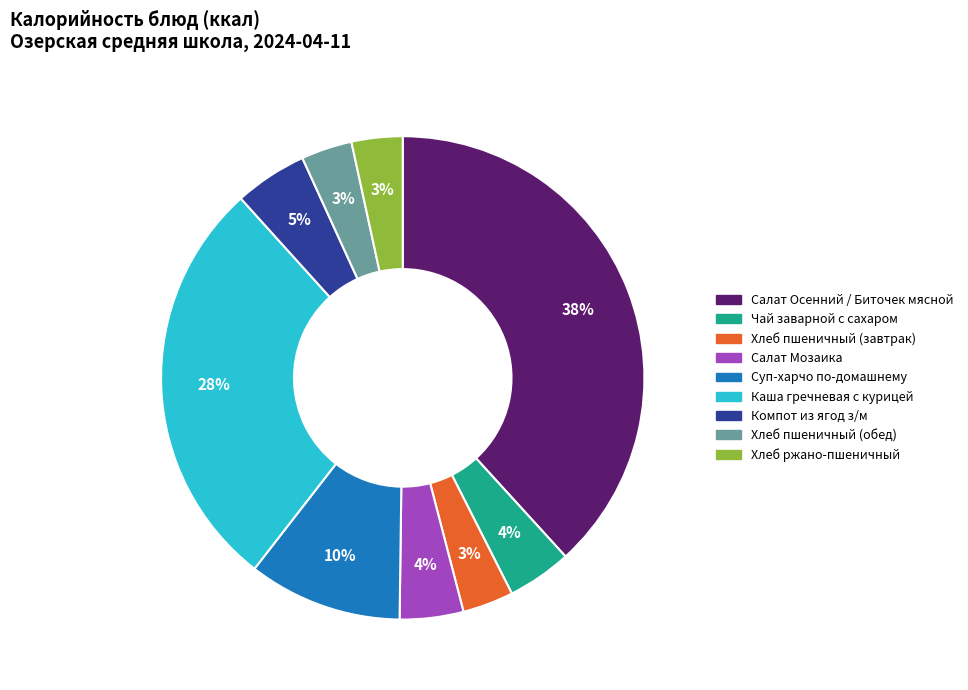

True or false: Салат Мозаика accounts for 4% of the total.

True